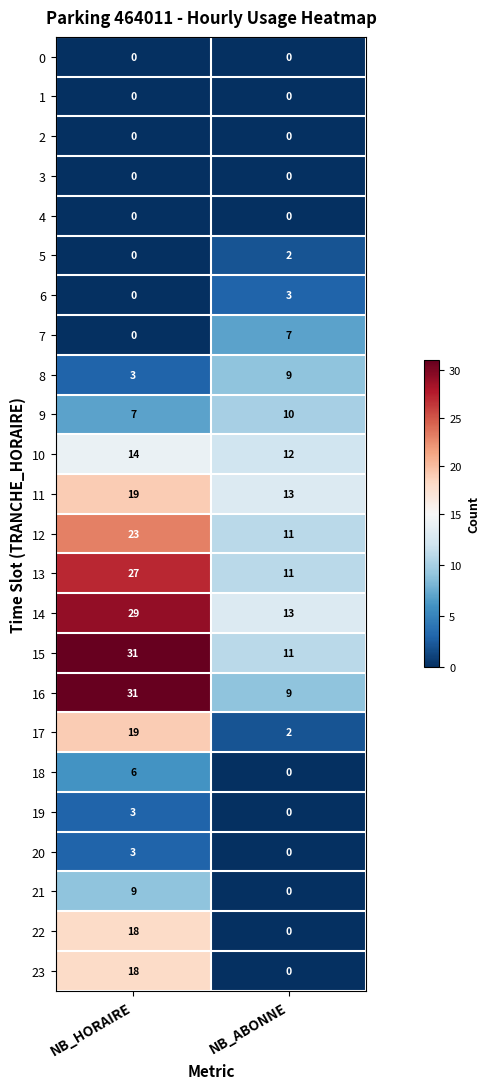

At which label does 11 reach its minimum?

NB_ABONNE